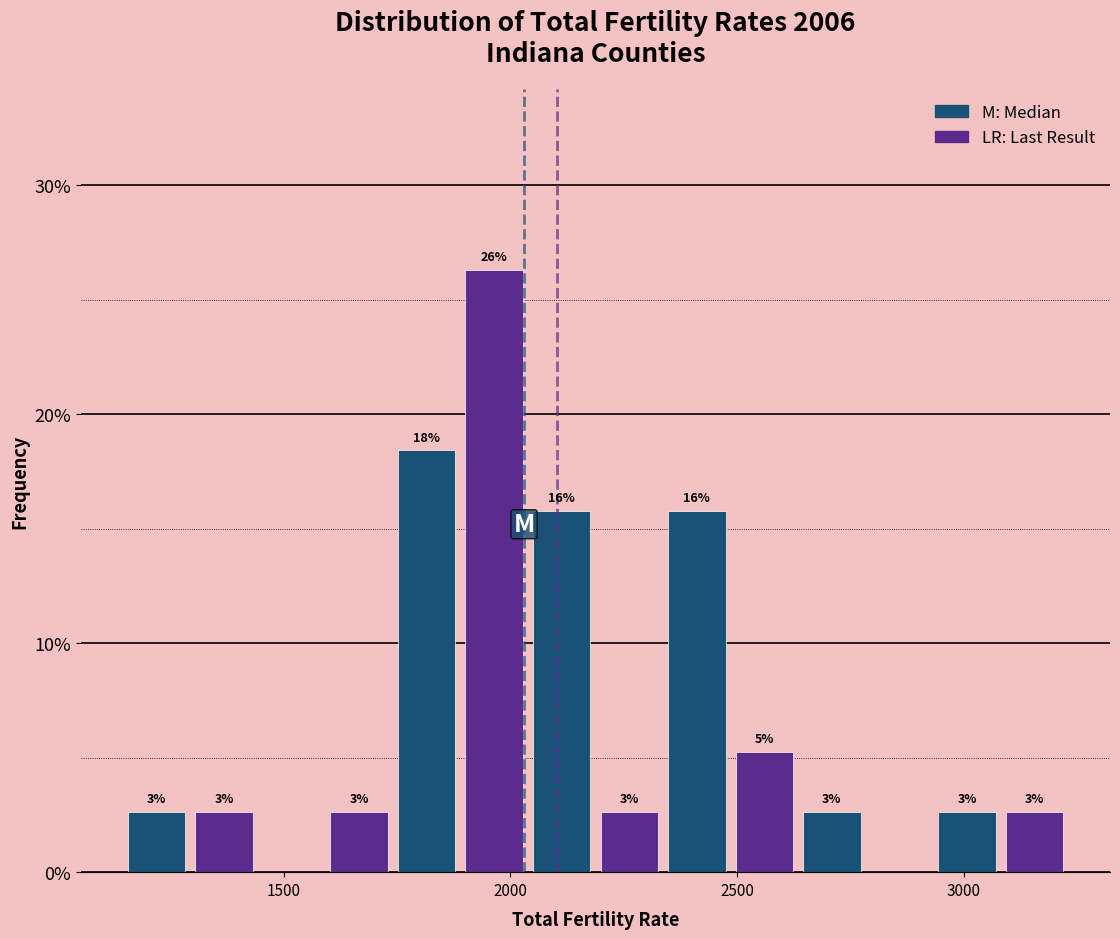

Read against the x-axis, roughly where is the centre of the tallest bar?

1950